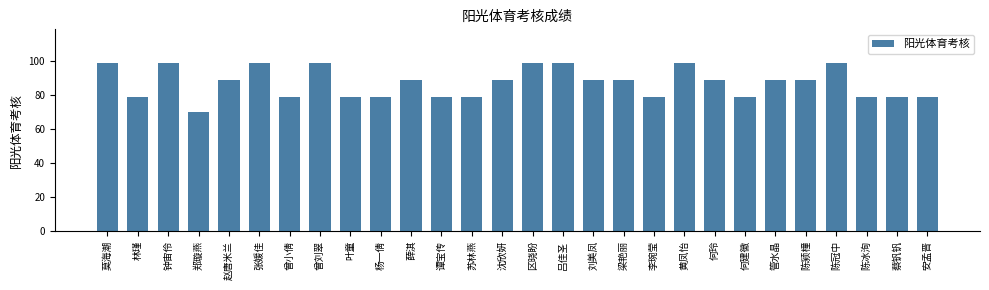

Reading right to left, extract all data points from this chart.

79	79	79	99	89	89	79	89	99	79	89	89	99	99	89	79	79	89	79	79	99	79	99	89	70	99	79	99